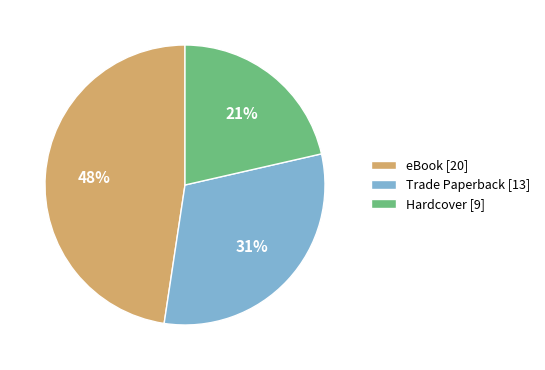

To the nearest percent, what is the combined percentage of Hardcover [9] and Trade Paperback [13]?

52%